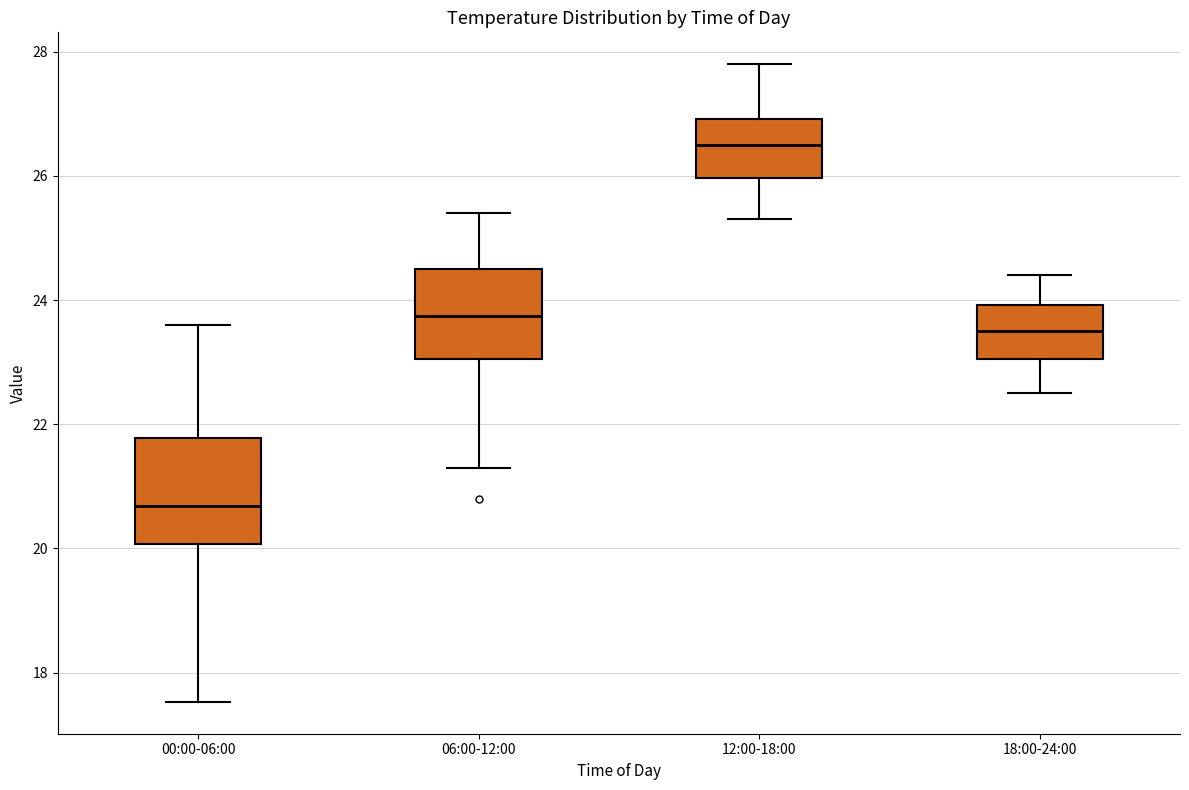

Reading left to right, read every box against the y-axis: the position of its median line, the range the box covers, and the ends of its whiskers. The values are not printed on the chart, so give them approximately, as read against the axis.

00:00-06:00: median 20.6, box 20.0 to 21.8, whiskers 17.6 to 23.6
06:00-12:00: median 23.8, box 23.0 to 24.6, whiskers 21.4 to 25.4
12:00-18:00: median 26.6, box 26.0 to 27.0, whiskers 25.4 to 27.8
18:00-24:00: median 23.6, box 23.0 to 24.0, whiskers 22.6 to 24.4